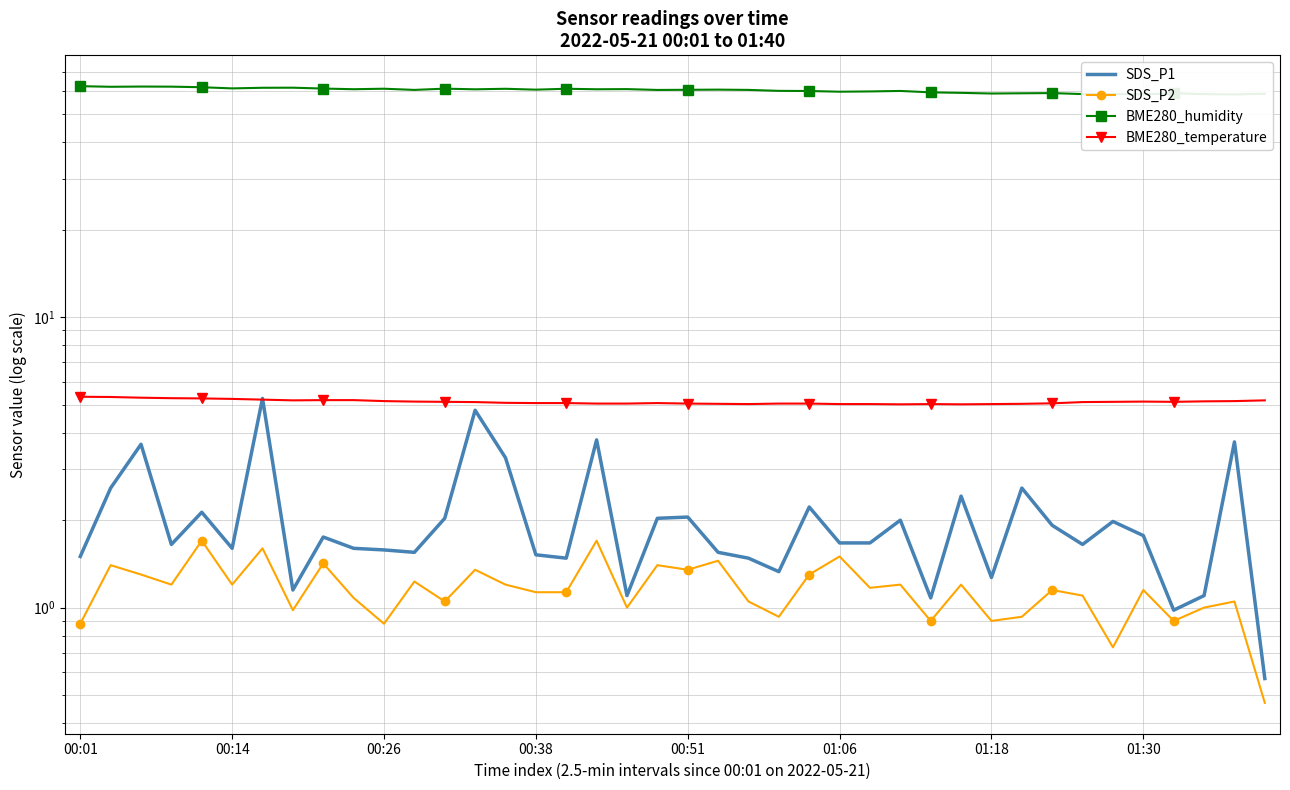

Is the value of SDS_P1 at 22 greater than the value of BME280_temperature at 01:06?

No